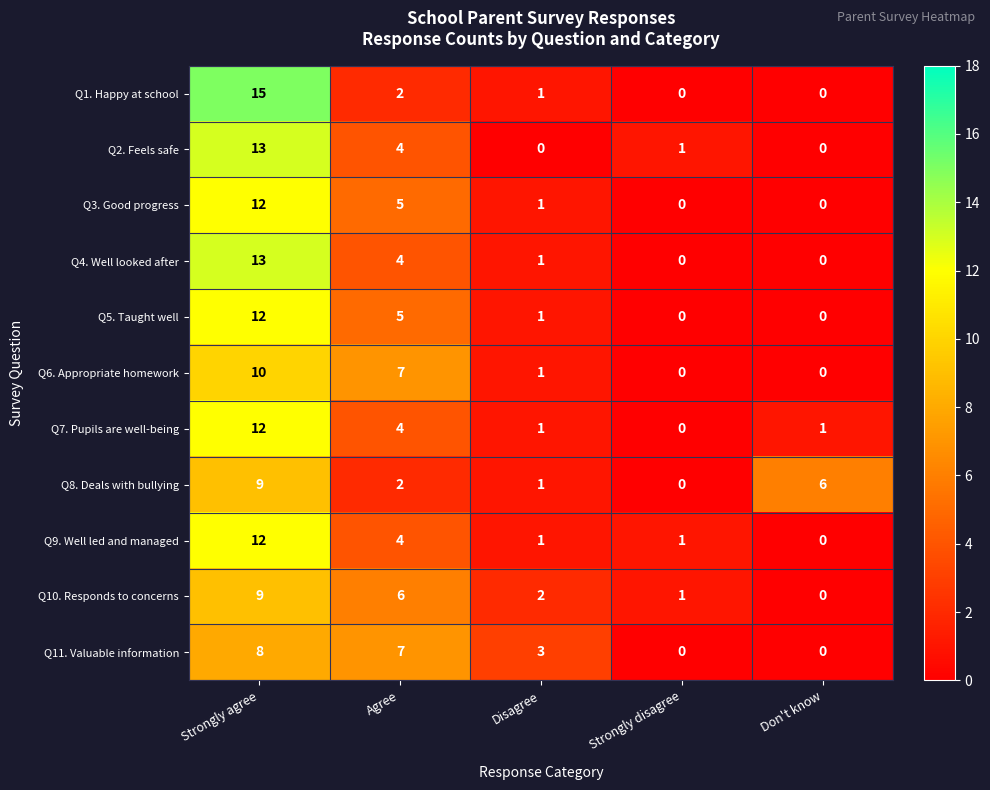

What is the sum of all Q1. Happy at school values?

18